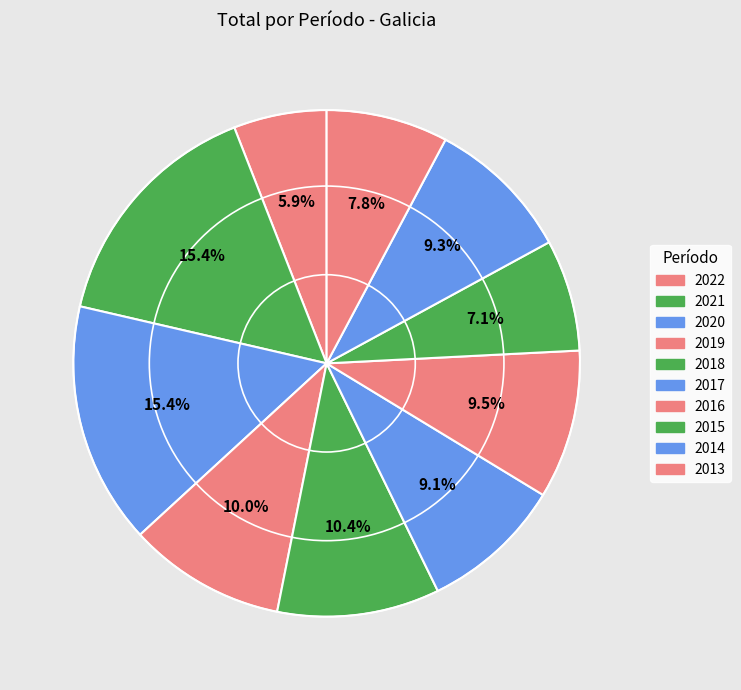

Does 2015 represent more than half of the total?

No